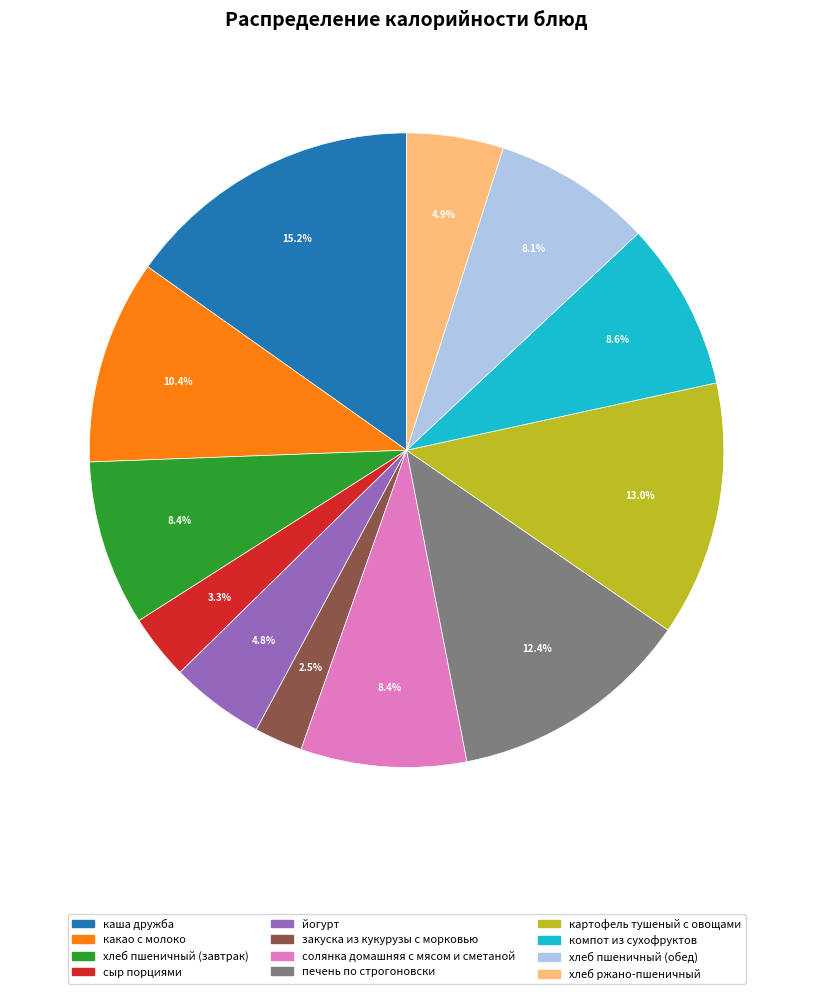

Is it true that закуска из кукурузы с морковью is 8% of the pie?

False